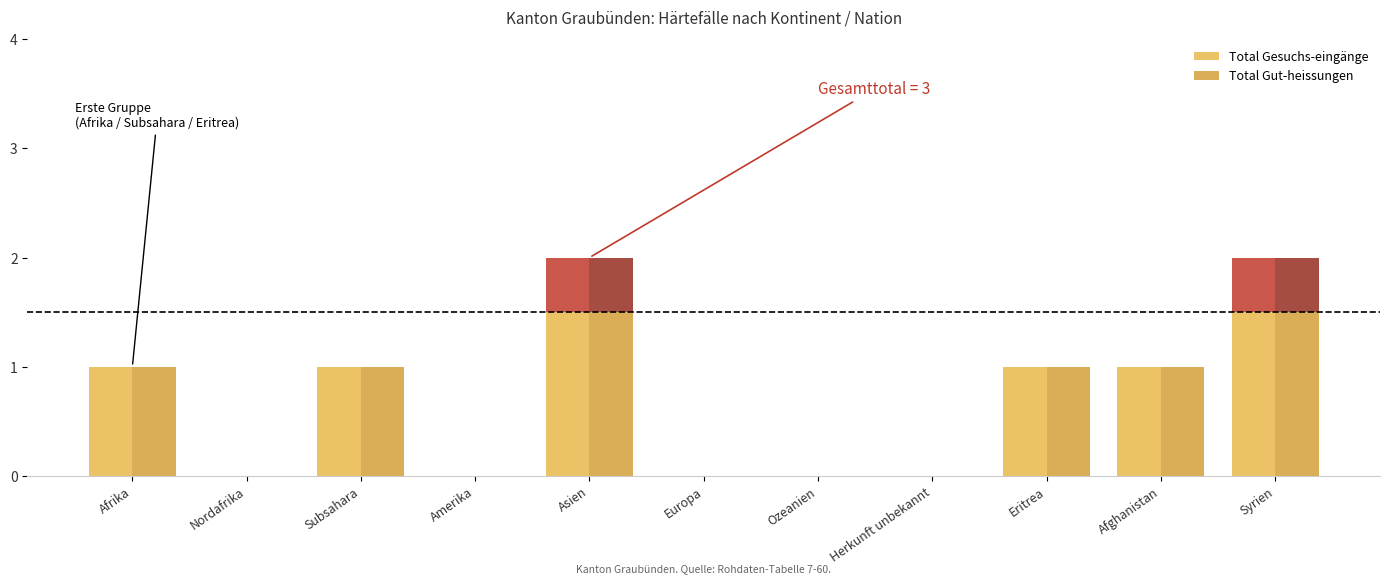

Reading right to left, list all the values displayed in this chart.

Total Gesuchs-eingänge: Syrien=1.5	Afghanistan=1.0	Eritrea=1.0	Herkunft unbekannt=0.0	Ozeanien=0.0	Europa=0.0	Asien=1.5	Amerika=0.0	Subsahara=1.0	Nordafrika=0.0	Afrika=1.0
Total Gut-heissungen: Syrien=1.5	Afghanistan=1.0	Eritrea=1.0	Herkunft unbekannt=0.0	Ozeanien=0.0	Europa=0.0	Asien=1.5	Amerika=0.0	Subsahara=1.0	Nordafrika=0.0	Afrika=1.0